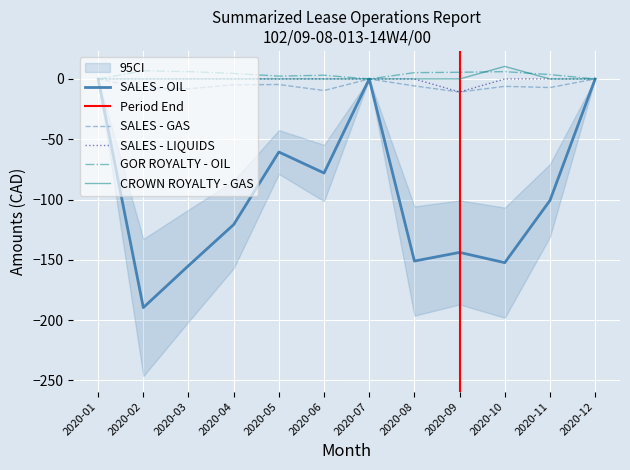

Reading left to right, what are all the values shown in this chart?

SALES - OIL: 0.0	-189.7	-154.9	-120.8	-60.6	-78.0	0.0	-151.1	-143.9	-152.4	-100.8	0.0
SALES - GAS: 0.0	-7.7	-8.1	-4.8	-4.6	-9.6	0.0	-5.8	-10.8	-6.1	-7.1	0.0
SALES - LIQUIDS: 0.0	0.0	0.0	0.0	0.0	0.0	0.0	0.0	-10.8	0.0	0.0	0.0
GOR ROYALTY - OIL: 0.0	6.8	6.1	4.6	2.4	3.1	0.0	5.3	5.5	6.1	3.6	0.0
CROWN ROYALTY - GAS: 0.0	0.0	0.0	0.0	0.0	0.0	0.0	0.0	0.0	10.4	0.0	0.0